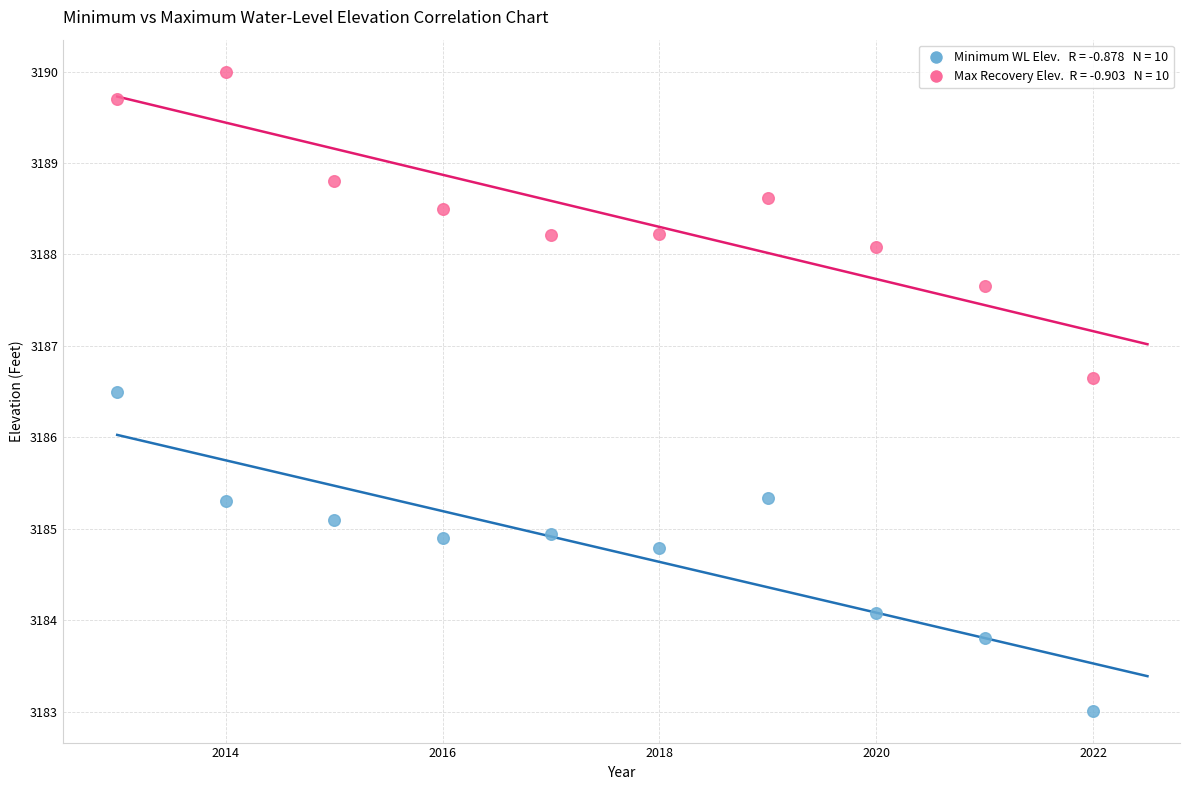

Across all series, what Y value is closest to 3186?

3186.5